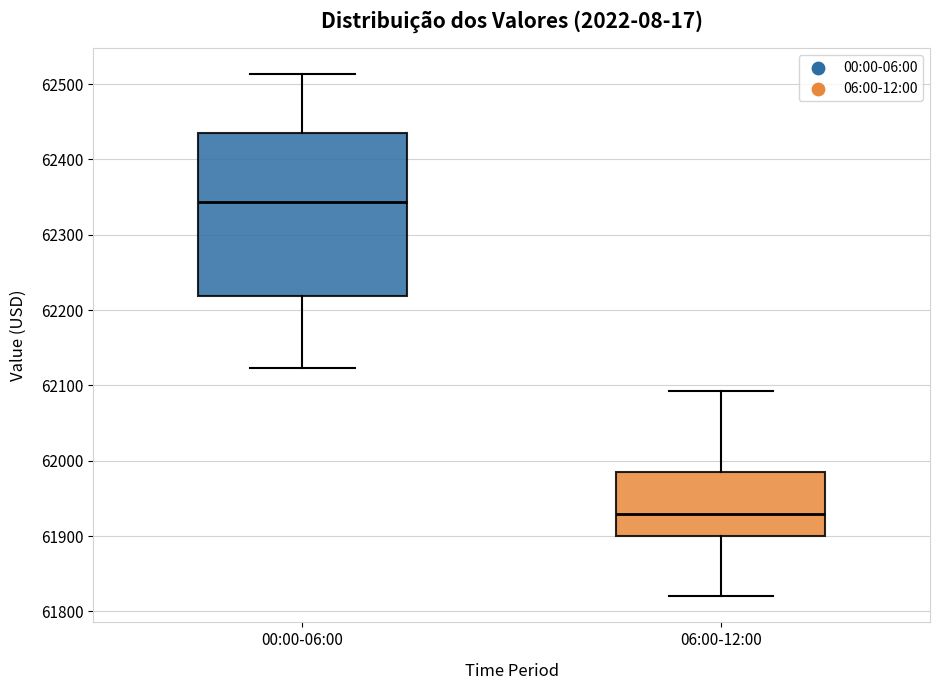

Which box's median line is the highest?

00:00-06:00